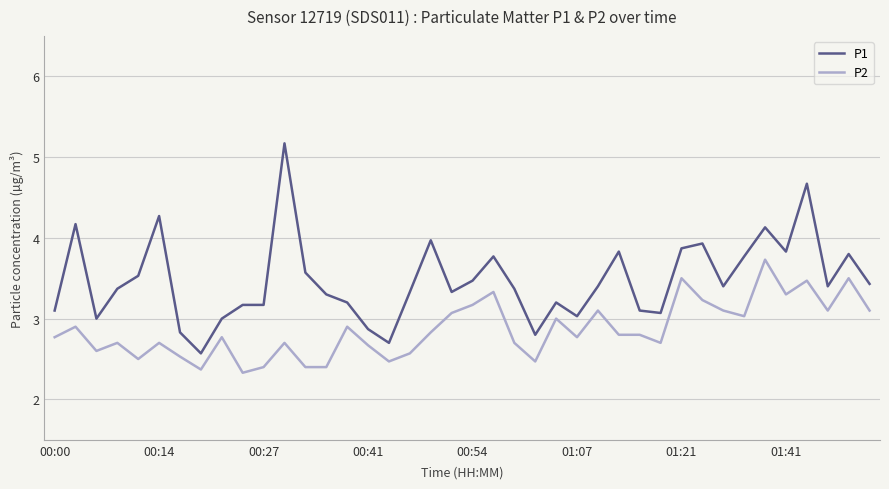

Which series has the largest range (max minus min)?

P1